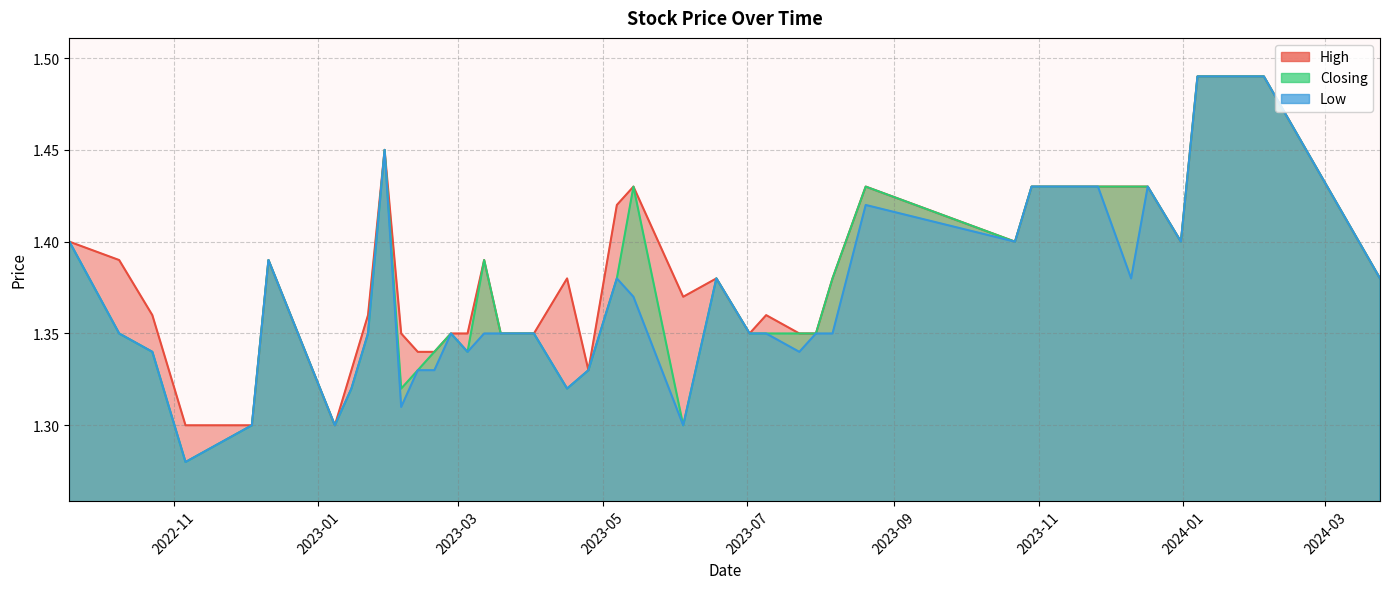

The Low series shows 0.5 at 25/04/2023. True or false?

False